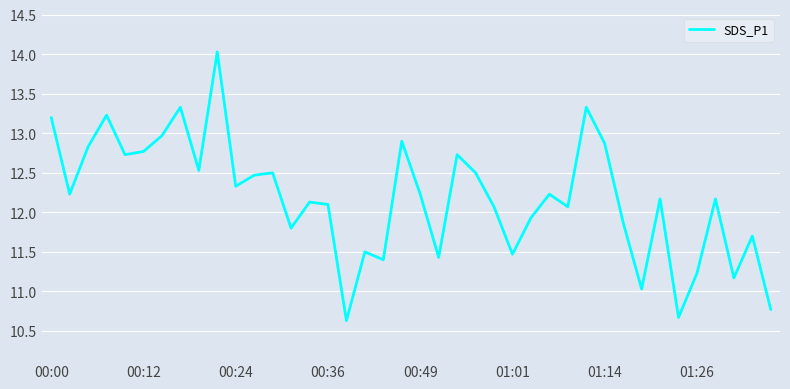

What is the smallest value displayed?

10.6